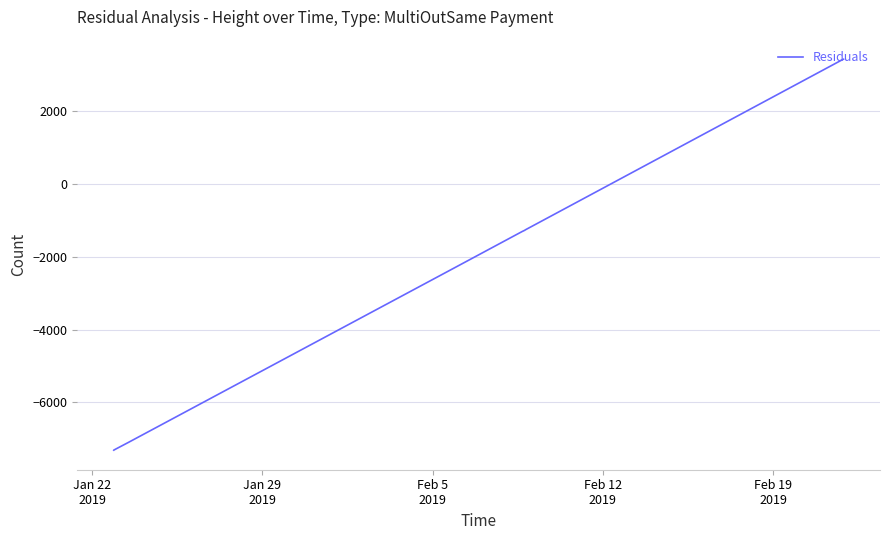

True or false: the data has more than 0 interior local peaks.

False